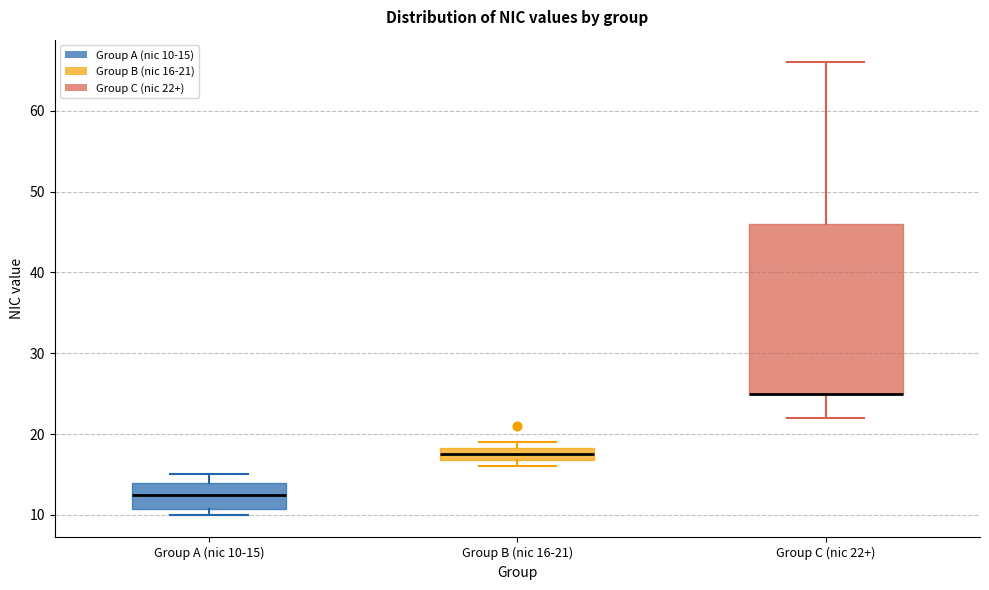

Reading left to right, transcribe this box plot: for each box, give where its median line is, the range the box spans, and where its two whiskers end, as read against the y-axis. The values are not printed on the chart, so give them approximately, as read against the axis.

Group A (nic 10-15): median 13, box 11 to 14, whiskers 10 to 15
Group B (nic 16-21): median 18 (inside the box), box 17 to 18, whiskers 16 to 19
Group C (nic 22+): median 25 (drawn on the box's lower edge), box 25 to 46, whiskers 22 to 66